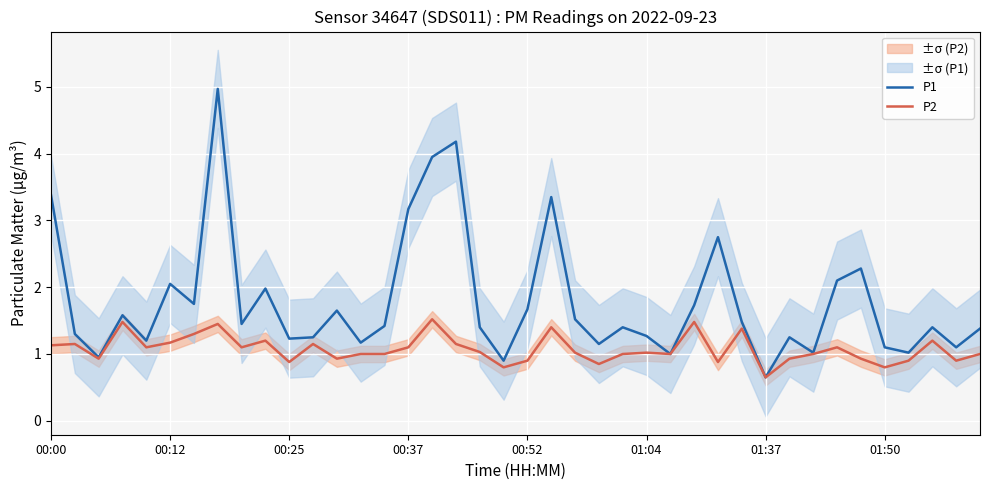

The value of P2 at 01:04 is 1.0. True or false?

True